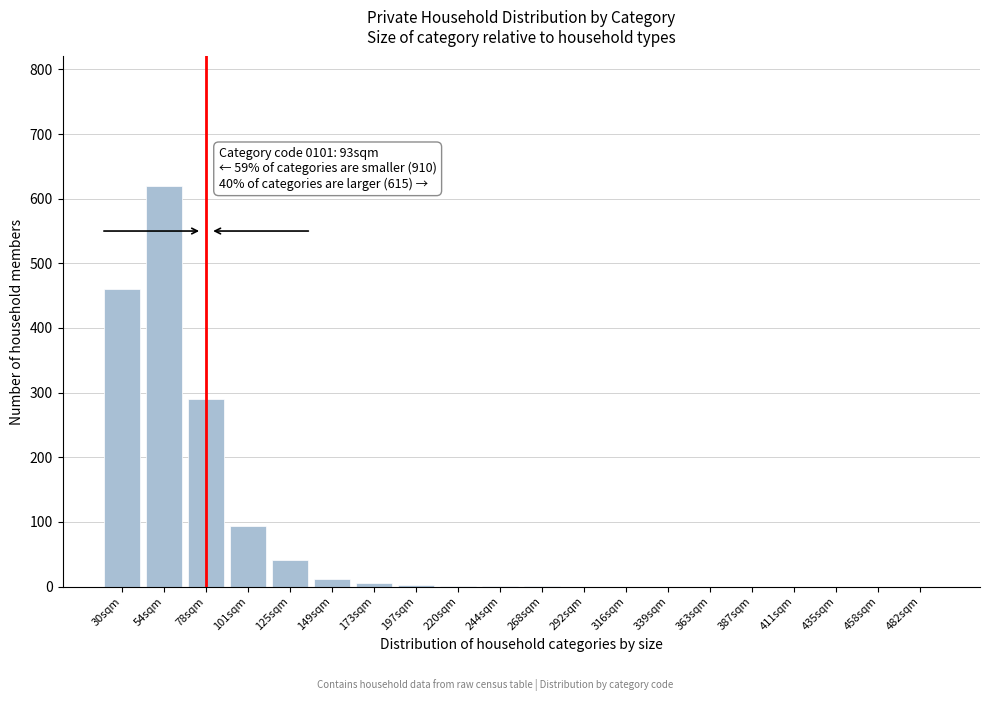

At which label is the value closest to 310?

78sqm